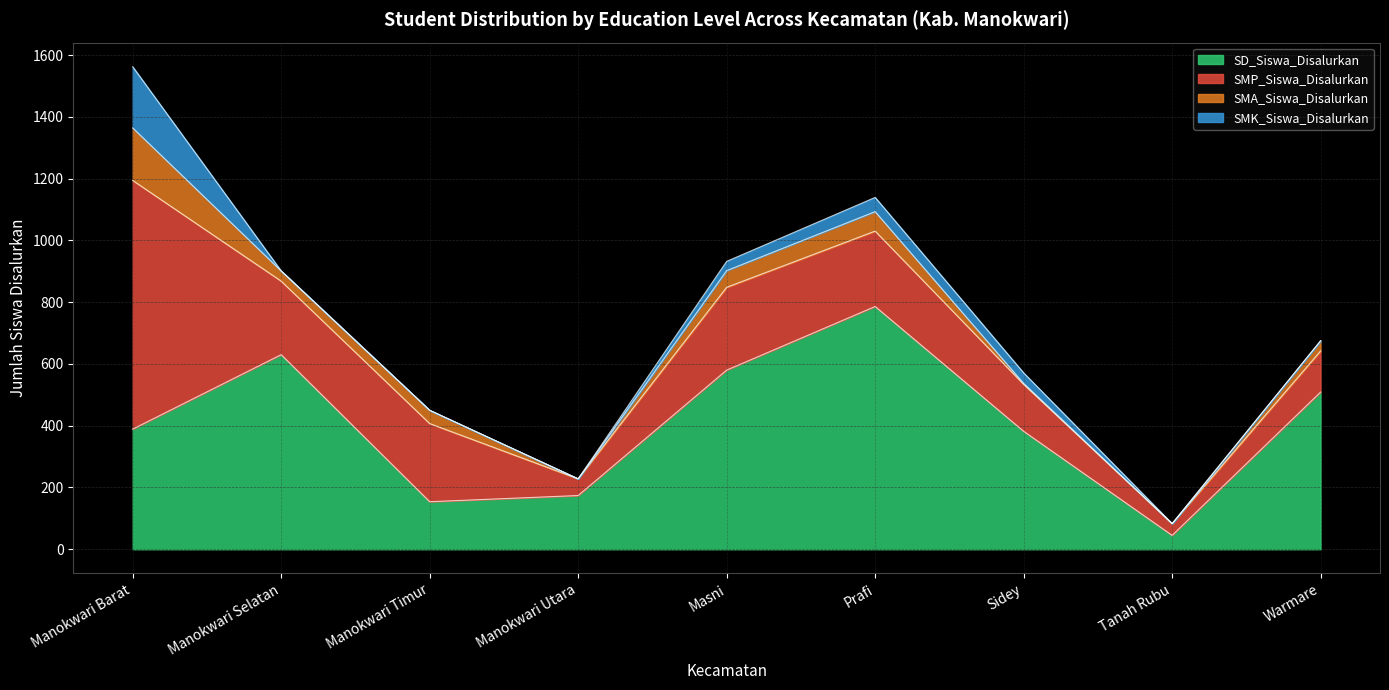

True or false: SMK_Siswa_Disalurkan has a value of 14 at Sidey.

False